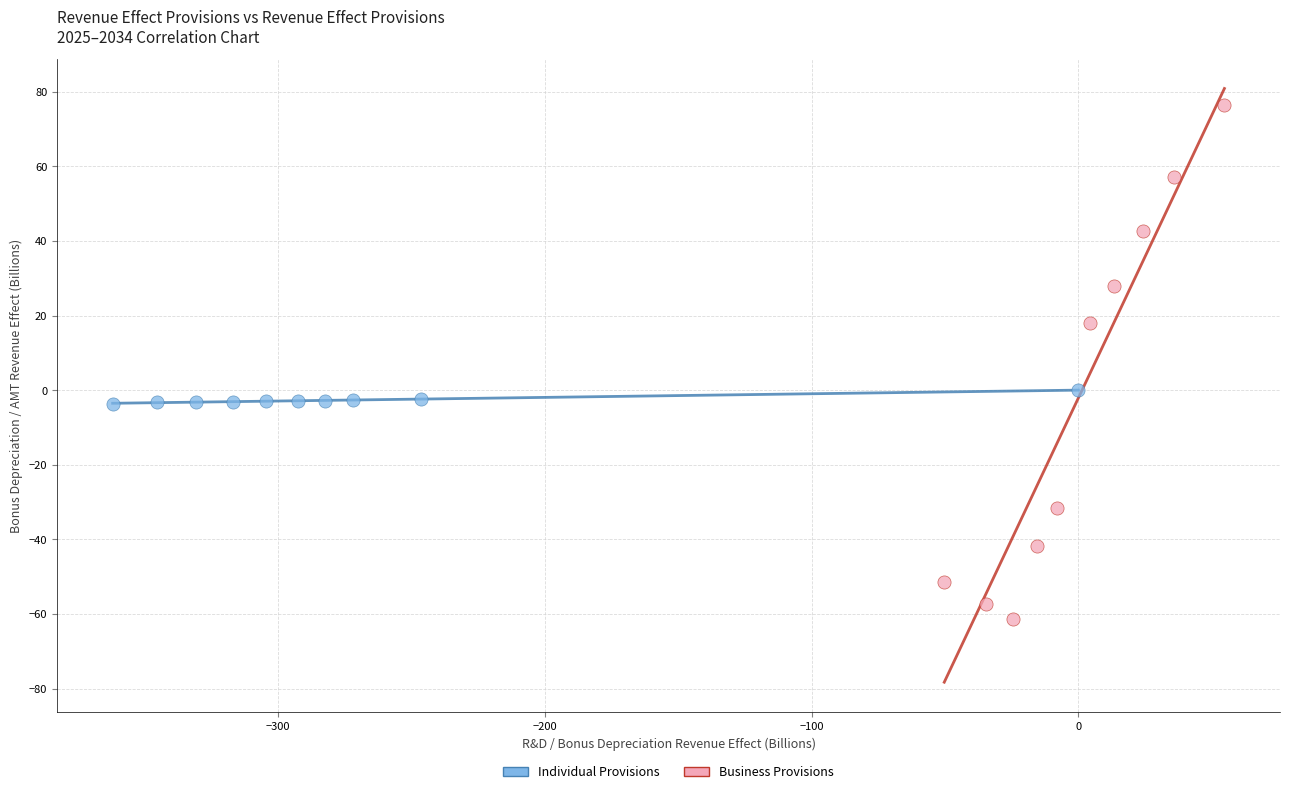

Which series contains the highest Y value?

Business Provisions